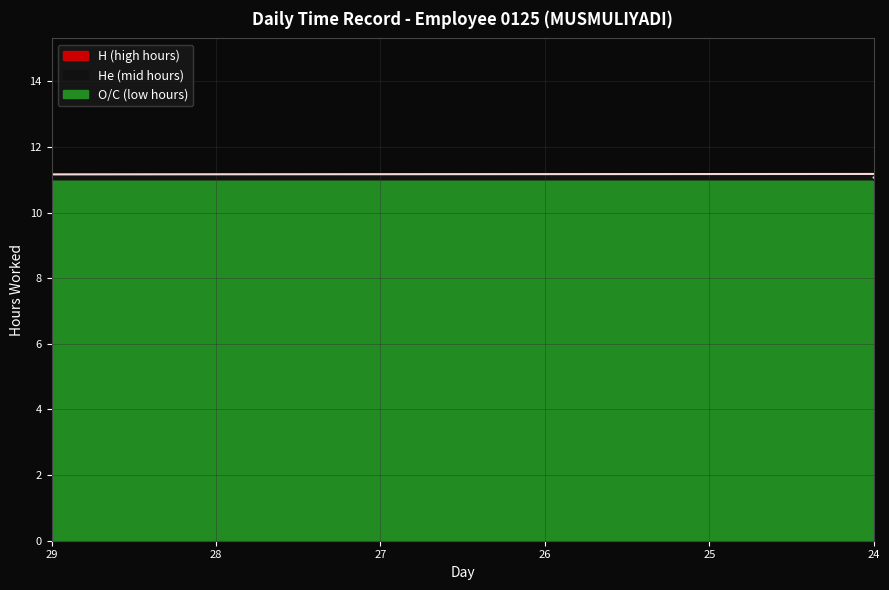

Where is the first local maximum?

30